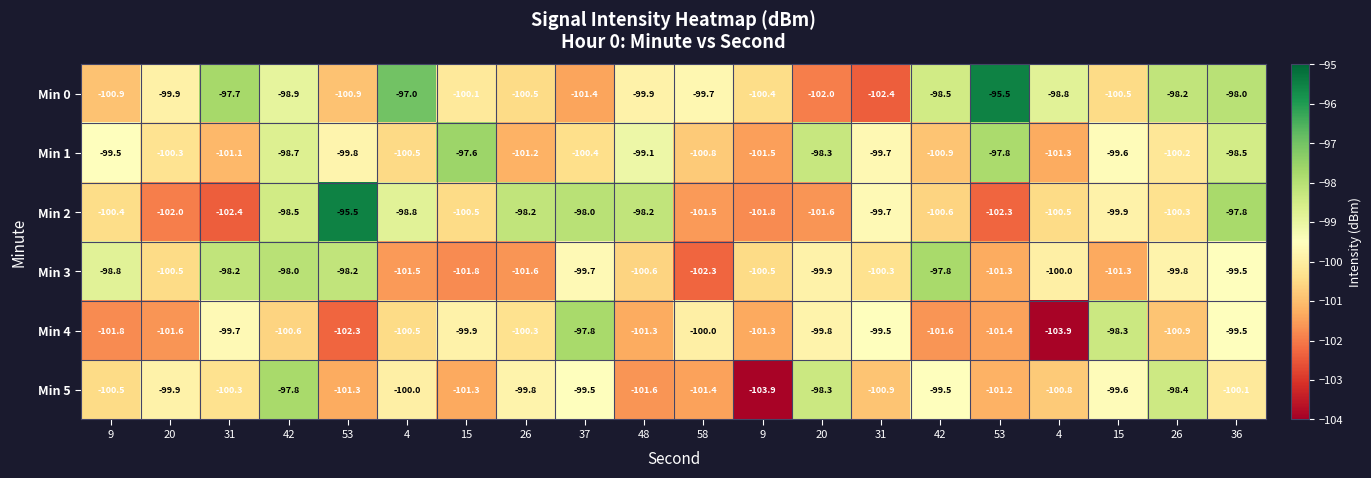

Rank the series at 4 from lowest to highest value.

Min 3, Min 1, Min 4, Min 5, Min 2, Min 0